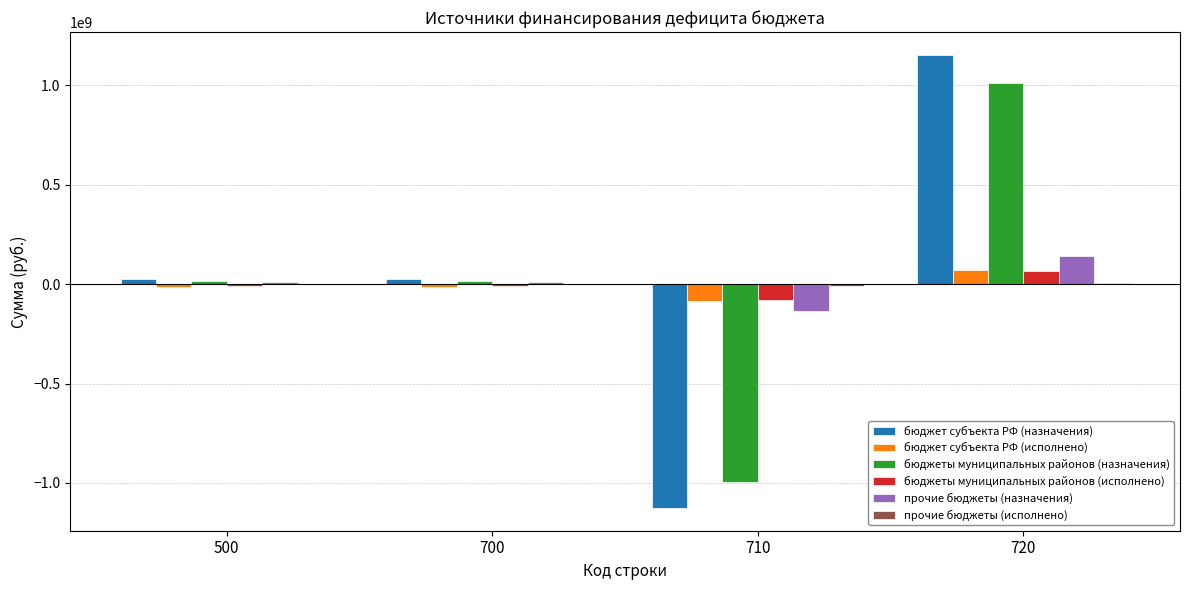

At which category is the sum across all series the highest?

720